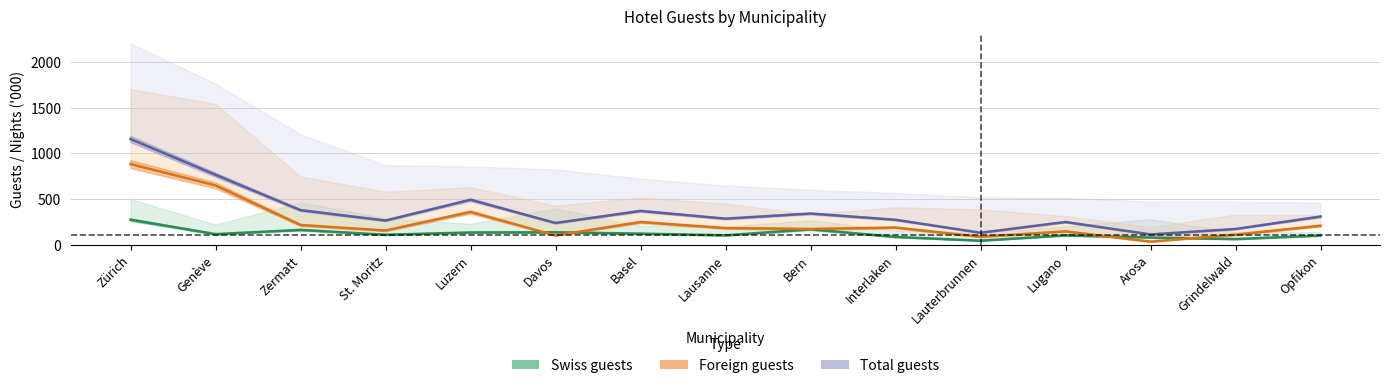

True or false: Total arrivées (line) has a value of 476.2 at Genève.

False